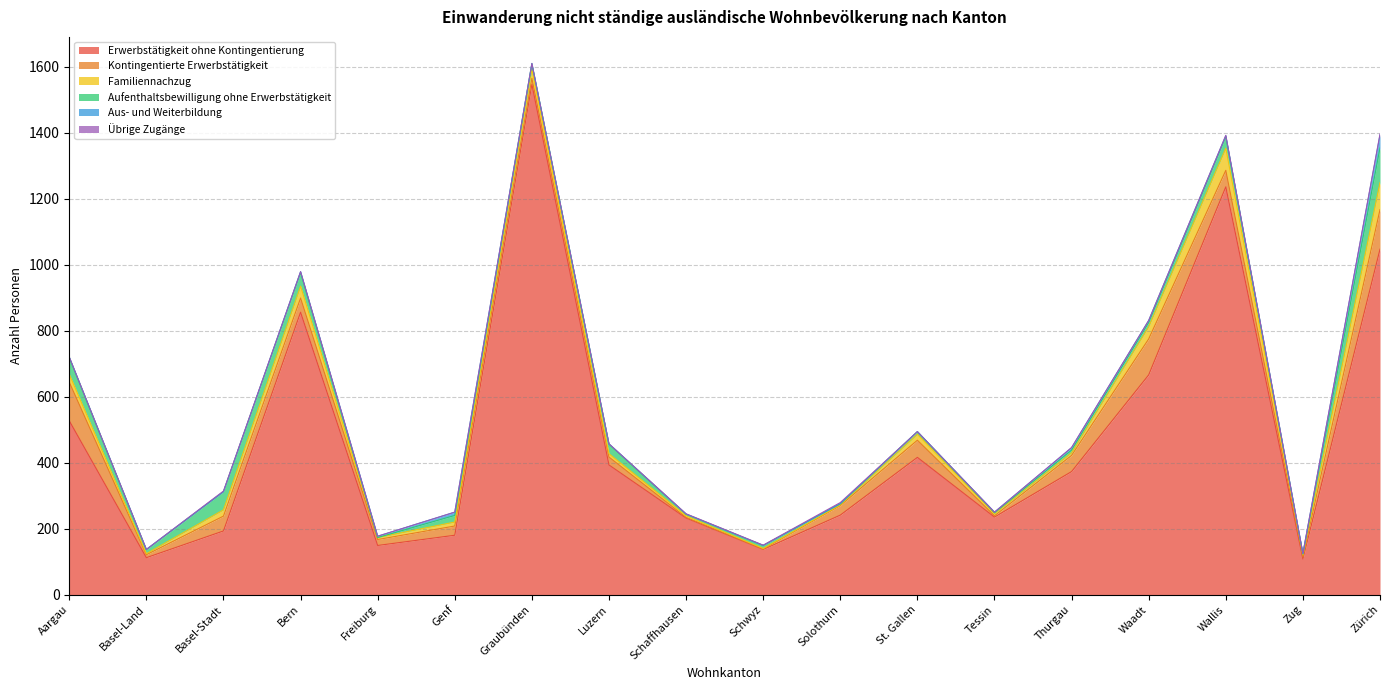

How many values in the Übrige Zugänge series exceed 0?

7